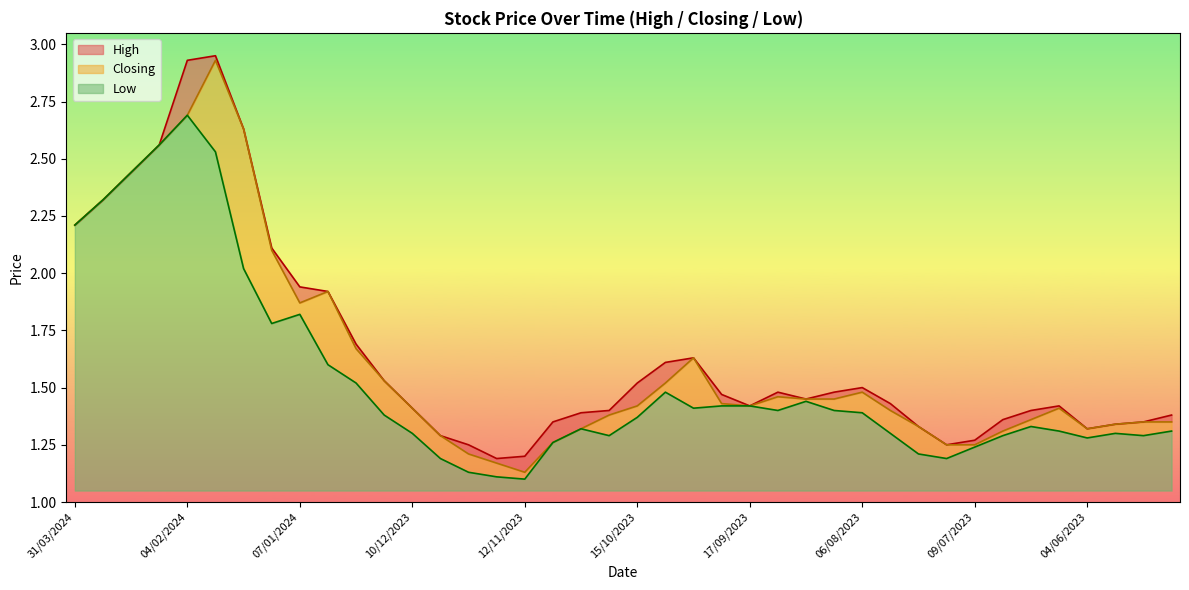

Reading left to right, list all the values displayed in this chart.

High: 31/03/2024=2.2	10/03/2024=2.3	03/03/2024=2.4	11/02/2024=2.6	04/02/2024=2.9	28/01/2024=3.0	21/01/2024=2.6	14/01/2024=2.1	07/01/2024=1.9	31/12/2023=1.9	24/12/2023=1.7	17/12/2023=1.5	10/12/2023=1.4	03/12/2023=1.3	26/11/2023=1.2	19/11/2023=1.2	12/11/2023=1.2	05/11/2023=1.4	29/10/2023=1.4	22/10/2023=1.4	15/10/2023=1.5	08/10/2023=1.6	01/10/2023=1.6	24/09/2023=1.5	17/09/2023=1.4	10/09/2023=1.5	20/08/2023=1.4	13/08/2023=1.5	06/08/2023=1.5	30/07/2023=1.4	23/07/2023=1.3	16/07/2023=1.2	09/07/2023=1.3	02/07/2023=1.4	18/06/2023=1.4	11/06/2023=1.4	04/06/2023=1.3	28/05/2023=1.3	21/05/2023=1.4	14/05/2023=1.4
Closing: 31/03/2024=2.2	10/03/2024=2.3	03/03/2024=2.4	11/02/2024=2.6	04/02/2024=2.7	28/01/2024=2.9	21/01/2024=2.6	14/01/2024=2.1	07/01/2024=1.9	31/12/2023=1.9	24/12/2023=1.7	17/12/2023=1.5	10/12/2023=1.4	03/12/2023=1.3	26/11/2023=1.2	19/11/2023=1.2	12/11/2023=1.1	05/11/2023=1.3	29/10/2023=1.3	22/10/2023=1.4	15/10/2023=1.4	08/10/2023=1.5	01/10/2023=1.6	24/09/2023=1.4	17/09/2023=1.4	10/09/2023=1.5	20/08/2023=1.4	13/08/2023=1.4	06/08/2023=1.5	30/07/2023=1.4	23/07/2023=1.3	16/07/2023=1.2	09/07/2023=1.2	02/07/2023=1.3	18/06/2023=1.4	11/06/2023=1.4	04/06/2023=1.3	28/05/2023=1.3	21/05/2023=1.4	14/05/2023=1.4
Low: 31/03/2024=2.2	10/03/2024=2.3	03/03/2024=2.4	11/02/2024=2.6	04/02/2024=2.7	28/01/2024=2.5	21/01/2024=2.0	14/01/2024=1.8	07/01/2024=1.8	31/12/2023=1.6	24/12/2023=1.5	17/12/2023=1.4	10/12/2023=1.3	03/12/2023=1.2	26/11/2023=1.1	19/11/2023=1.1	12/11/2023=1.1	05/11/2023=1.3	29/10/2023=1.3	22/10/2023=1.3	15/10/2023=1.4	08/10/2023=1.5	01/10/2023=1.4	24/09/2023=1.4	17/09/2023=1.4	10/09/2023=1.4	20/08/2023=1.4	13/08/2023=1.4	06/08/2023=1.4	30/07/2023=1.3	23/07/2023=1.2	16/07/2023=1.2	09/07/2023=1.2	02/07/2023=1.3	18/06/2023=1.3	11/06/2023=1.3	04/06/2023=1.3	28/05/2023=1.3	21/05/2023=1.3	14/05/2023=1.3